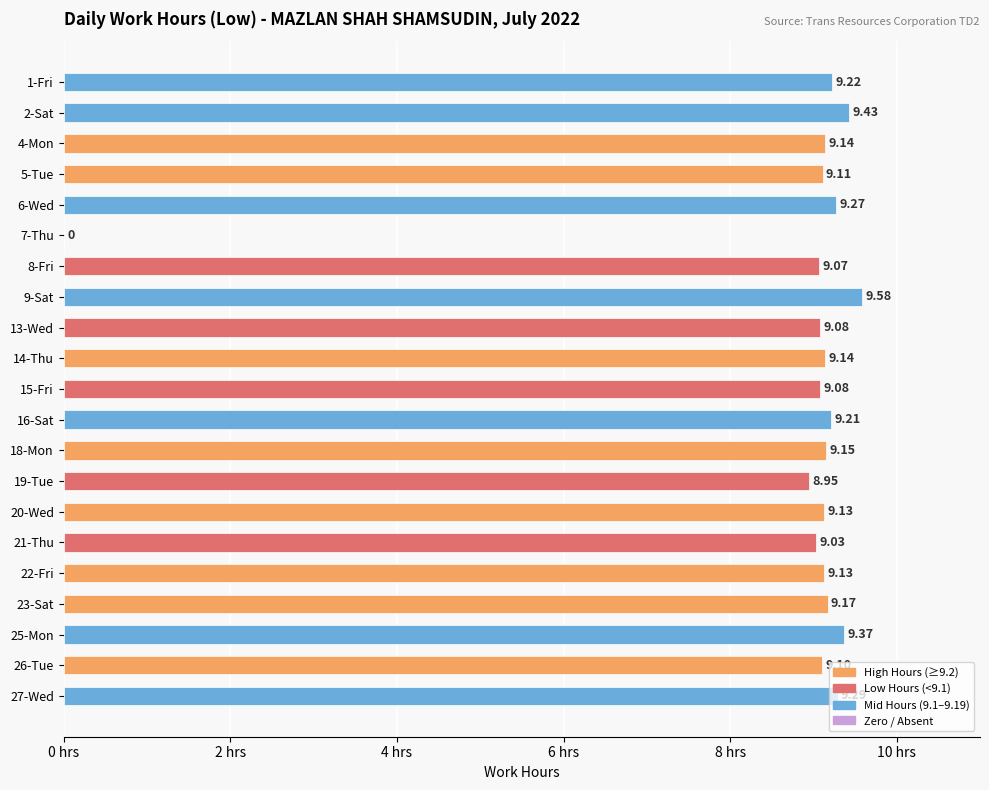

How many data points are above 9?

19